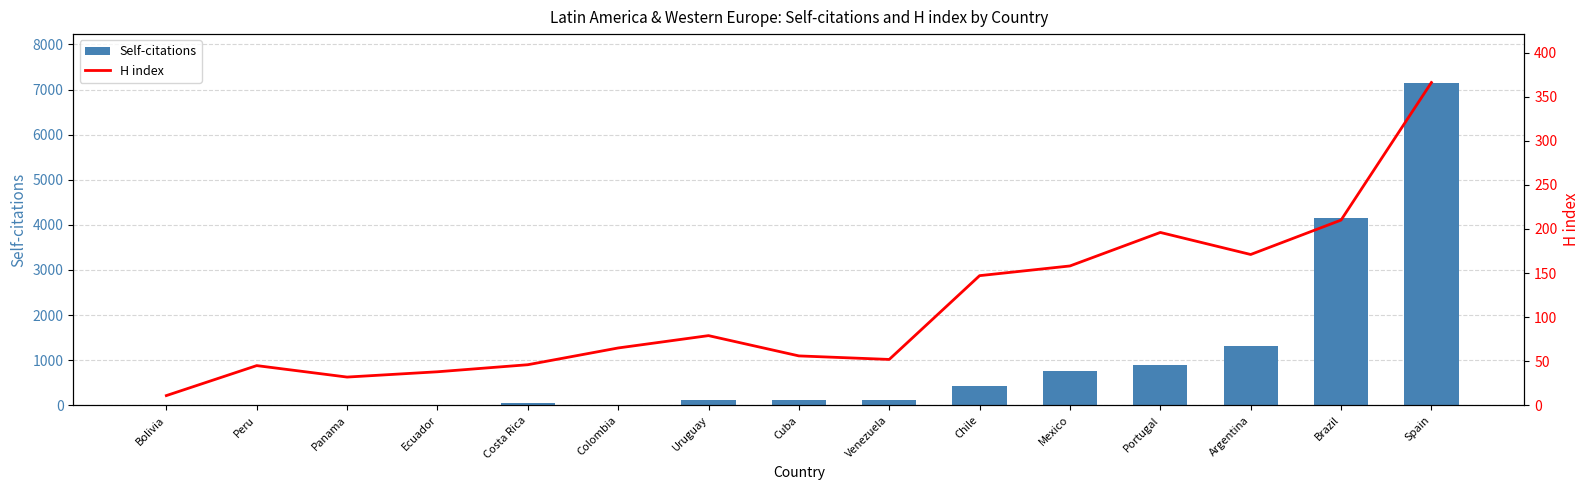

Which category has the lowest value in the Self-citations series?

Bolivia